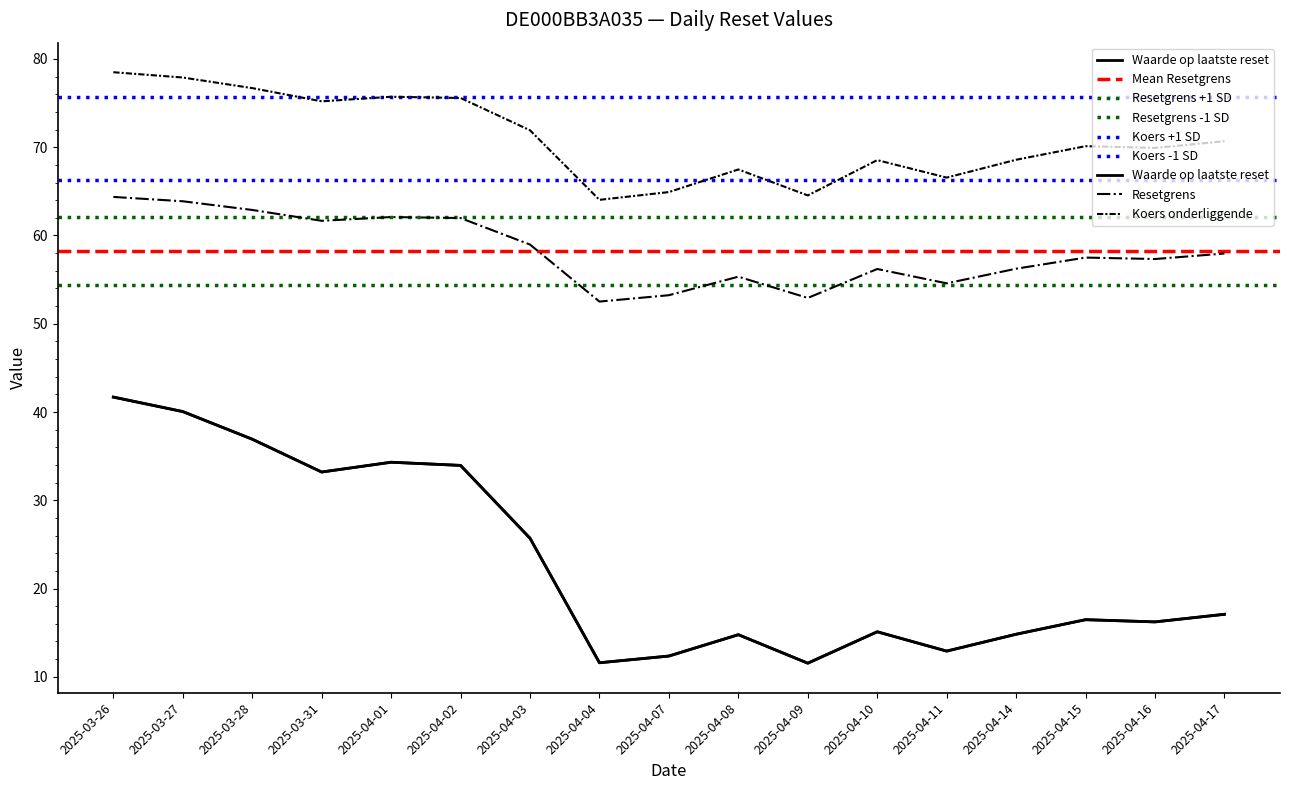

Where is Resetgrens nearest to the value 58?

2025-04-17